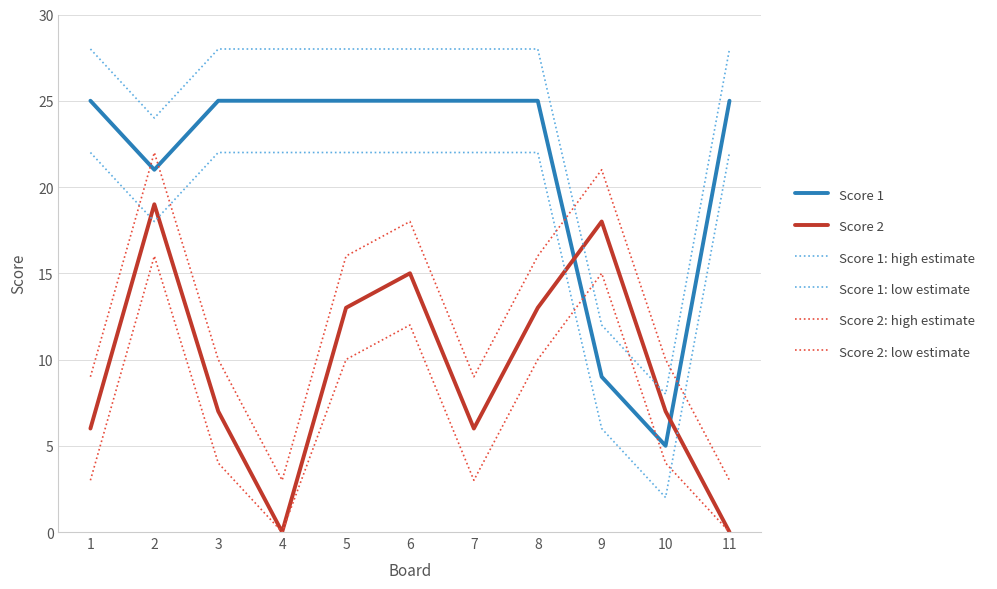

Is this an area chart (filled region under the line)?

No